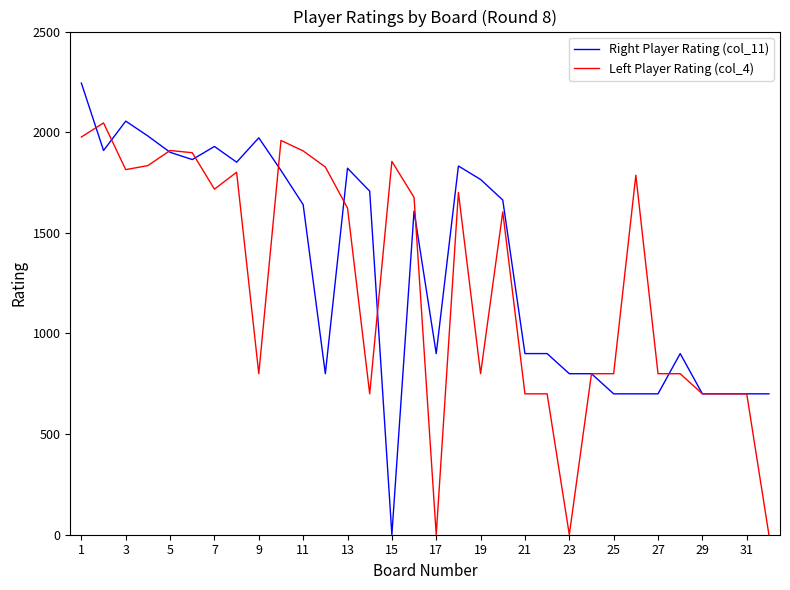

List the series in order of their overall mean, highest first.

Right Player Rating (col_11), Left Player Rating (col_4)